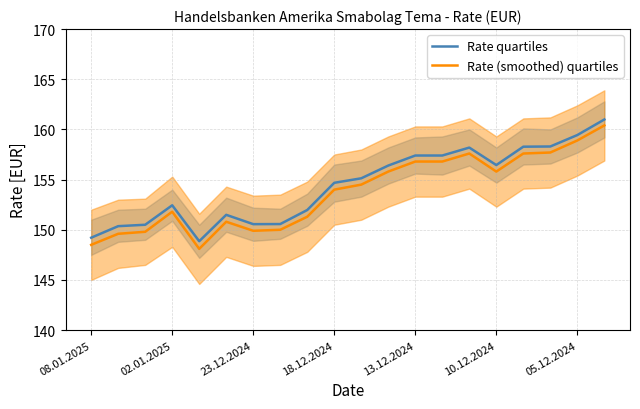

Between 7 and 10, which is larger?

10